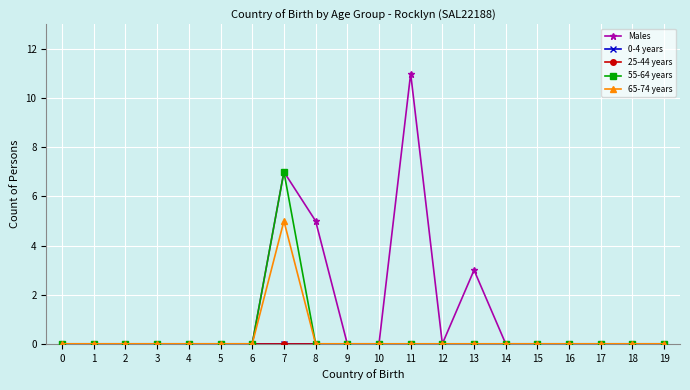

At which label does Males reach its peak?

11